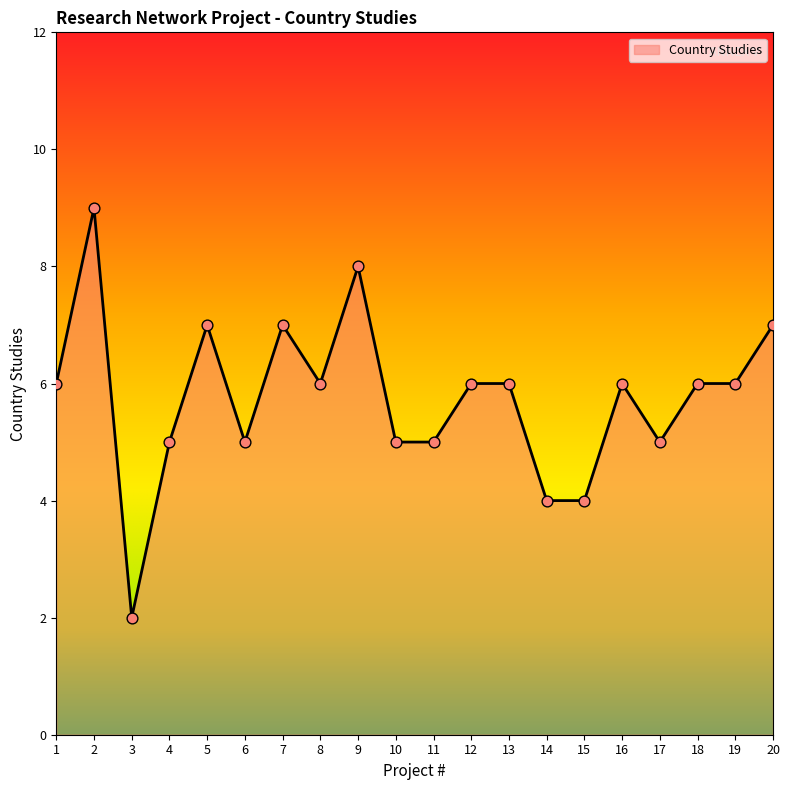

Between 11 and 15, which is larger?

11